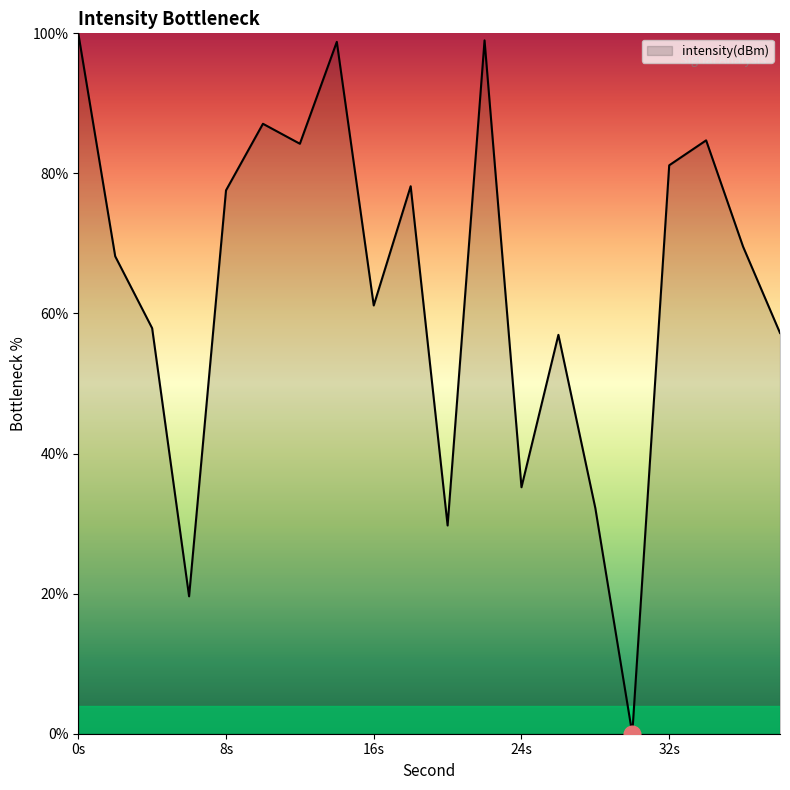

What is the difference between the maximum and minimum values?

100.0